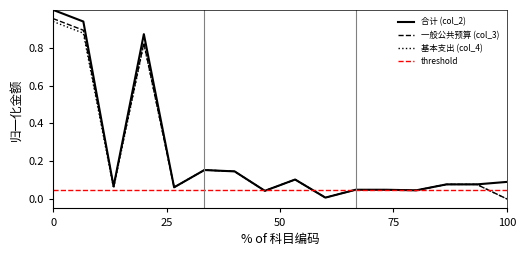

How many categories are shown in the chart?

16